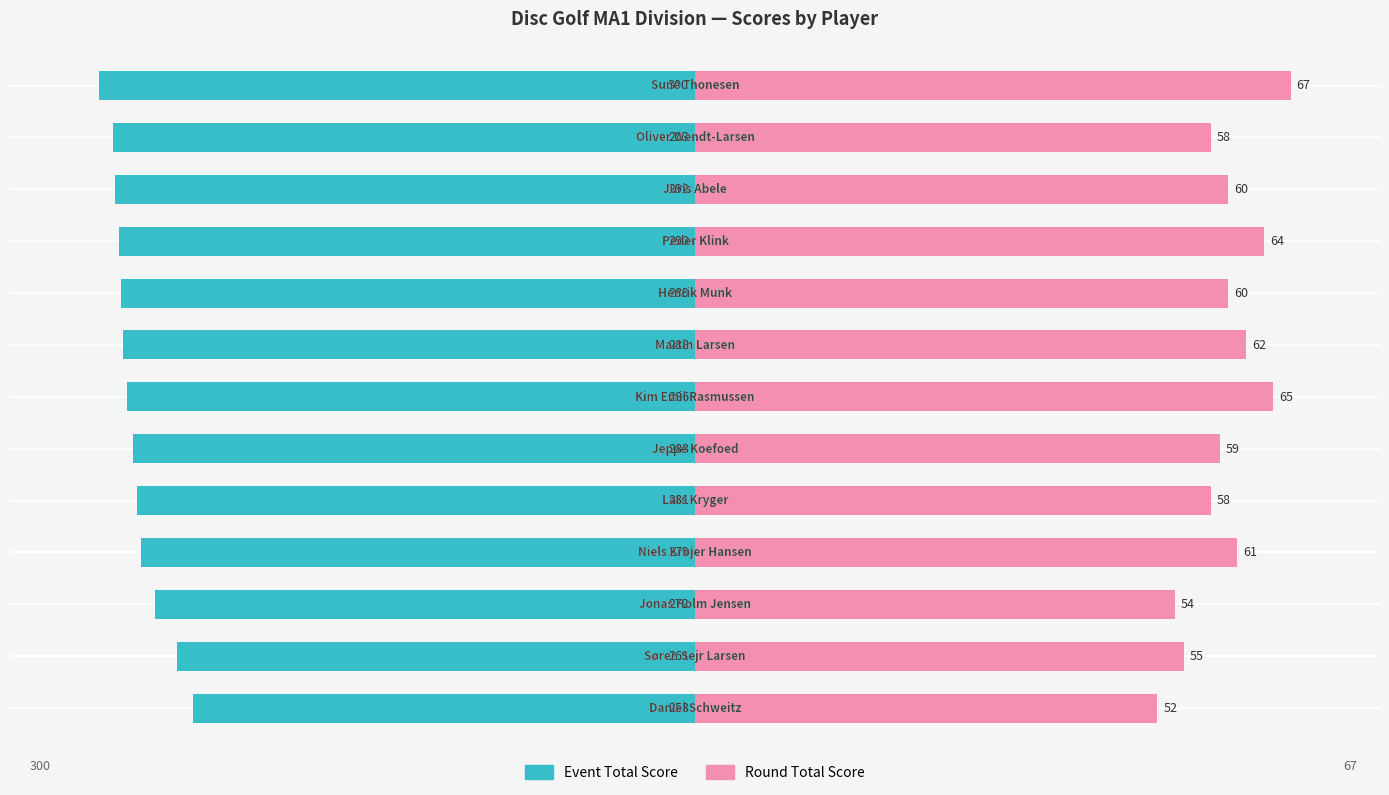

What is the sum of the Event Total Score values at 2 and 11?

-188.3